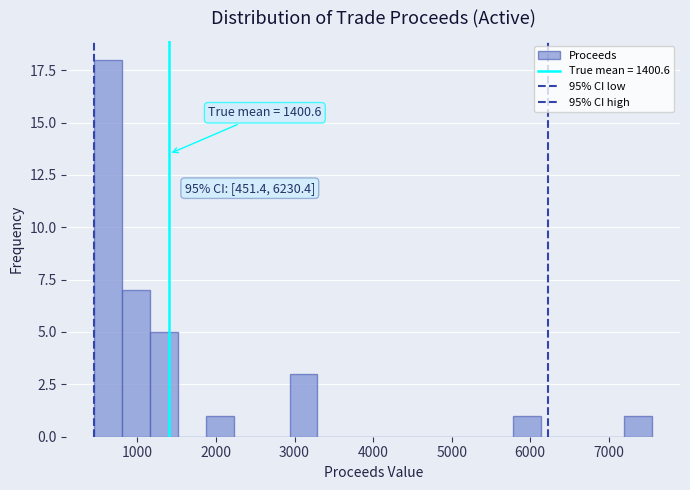

Read against the x-axis, roughly where is the centre of the tallest bar?

600